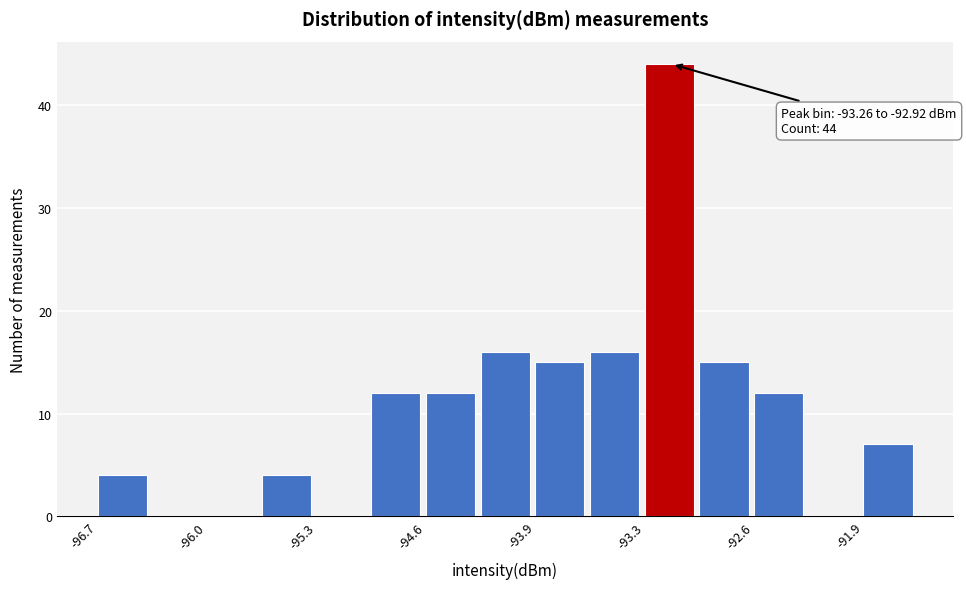

Around what value on the x-axis is the tallest bar? Give the approximate position of its centre, as read against the axis.

-93.1